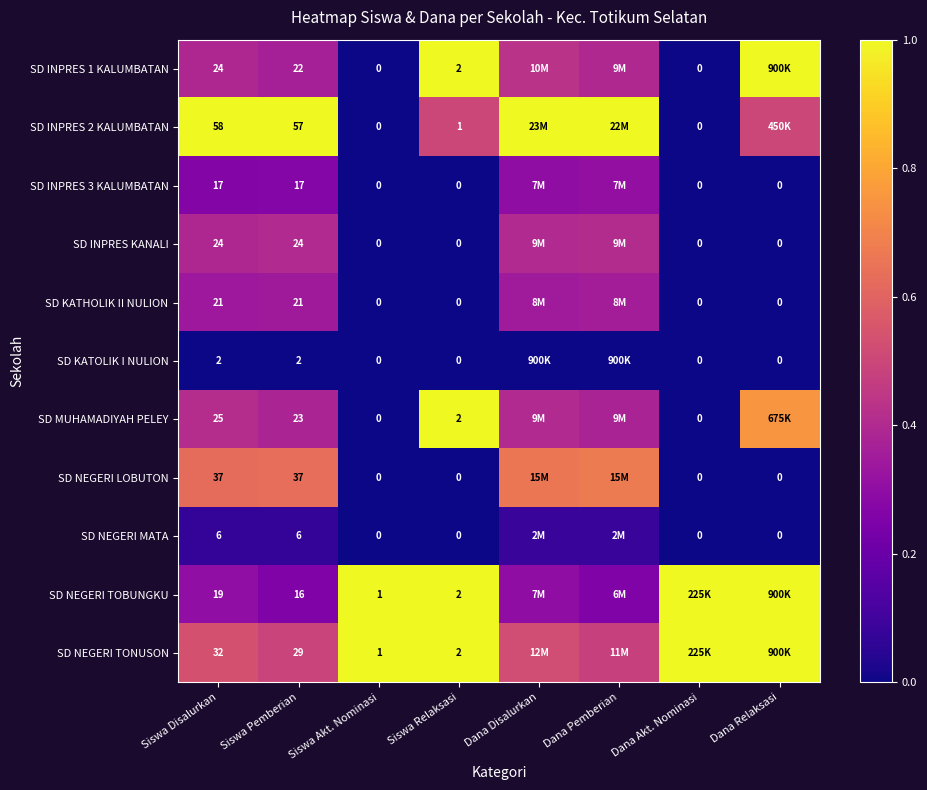

Which has a higher value, Siswa Akt. Nominasi or Siswa Relaksasi?

Siswa Relaksasi